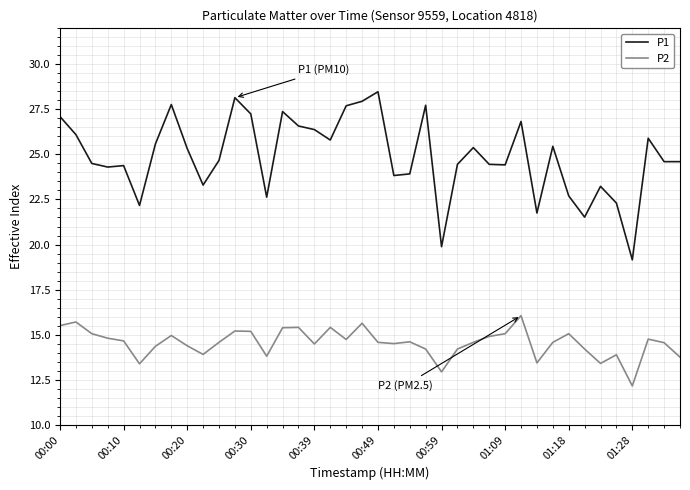

What is the maximum value for P1?

28.5